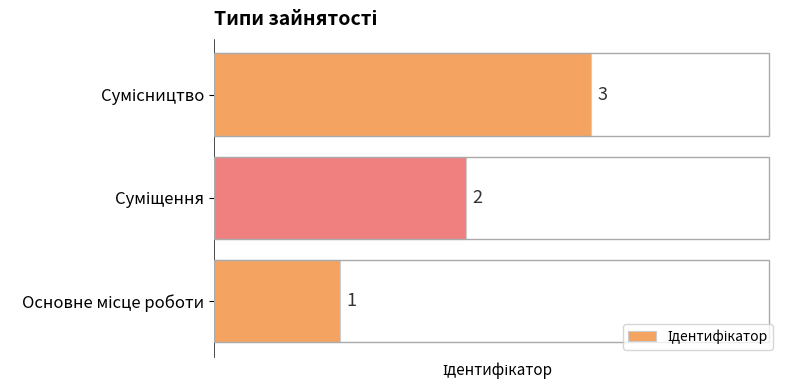

What is the greatest value displayed?

3